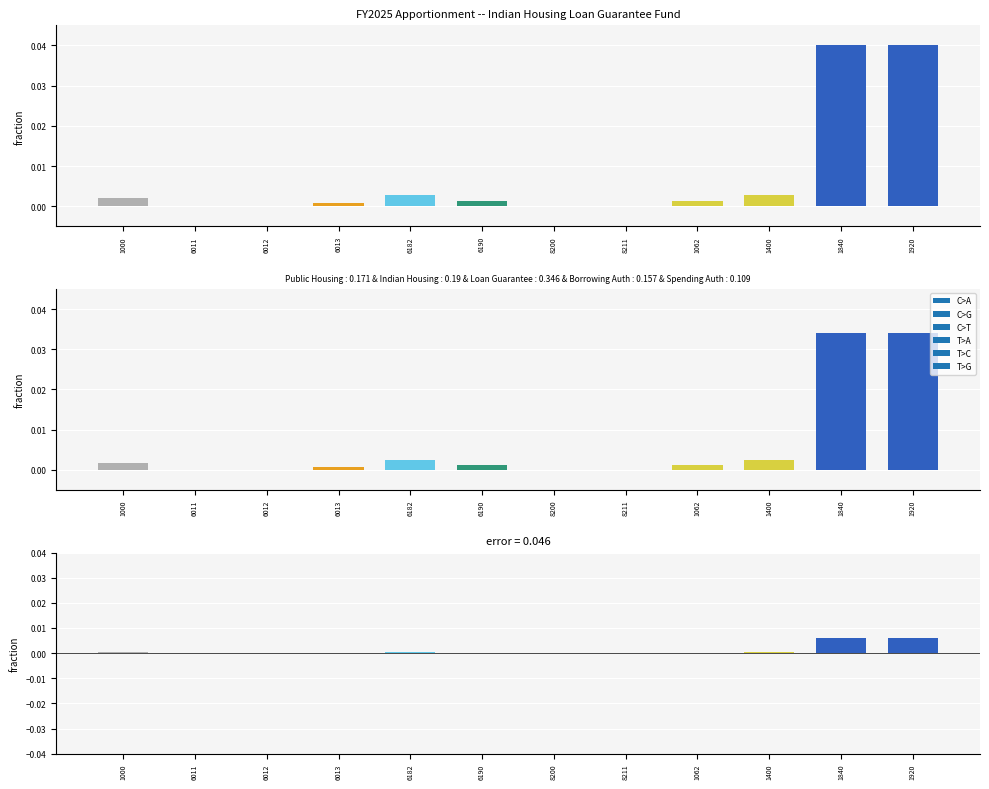

Where is the data nearest to the value 0?

6011